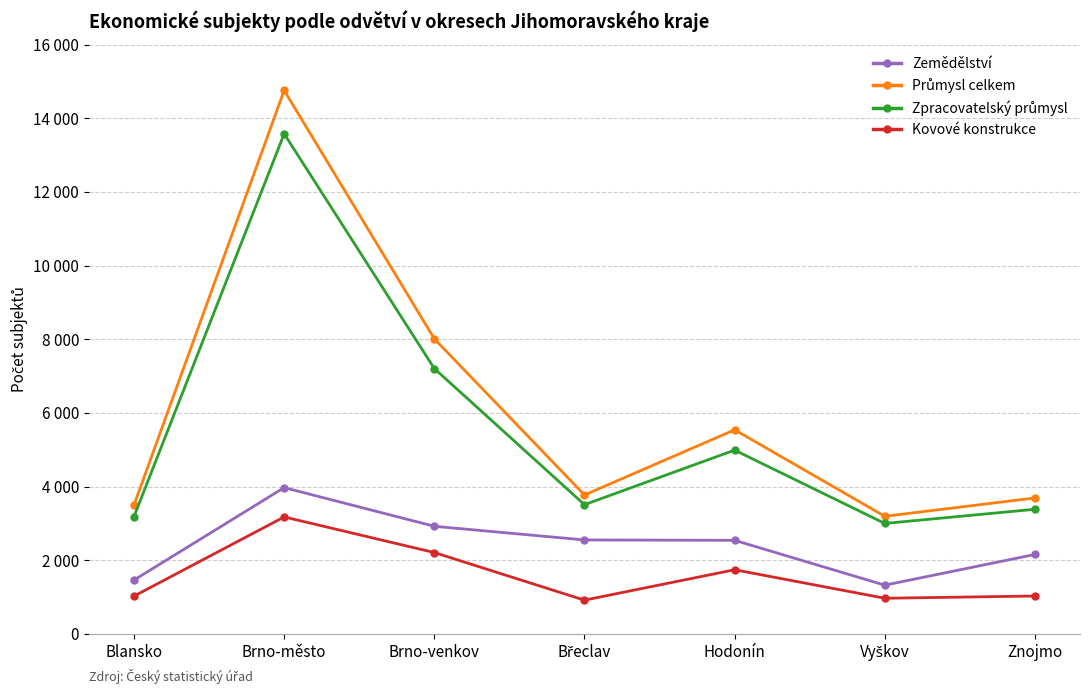

The Průmysl celkem series shows 6111 at Znojmo. True or false?

False